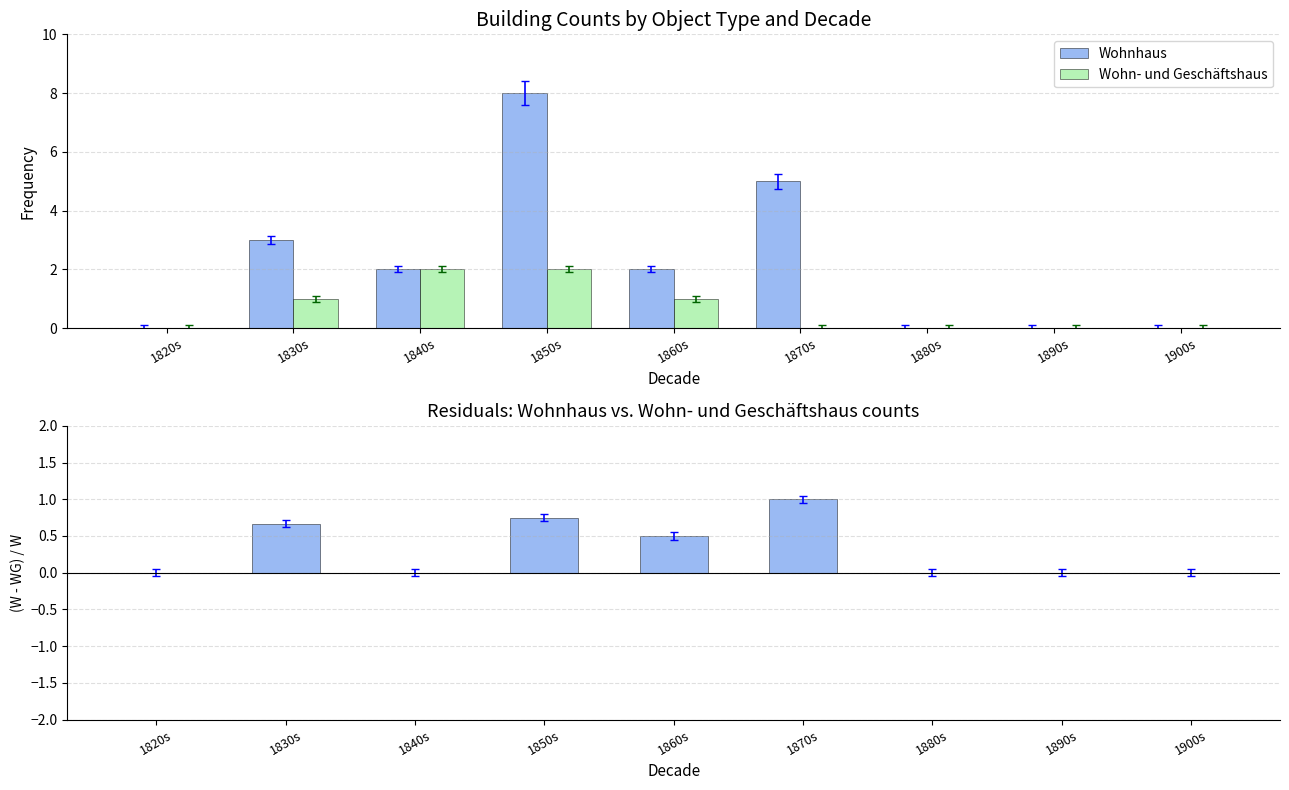

How many distinct data groups are displayed?

3